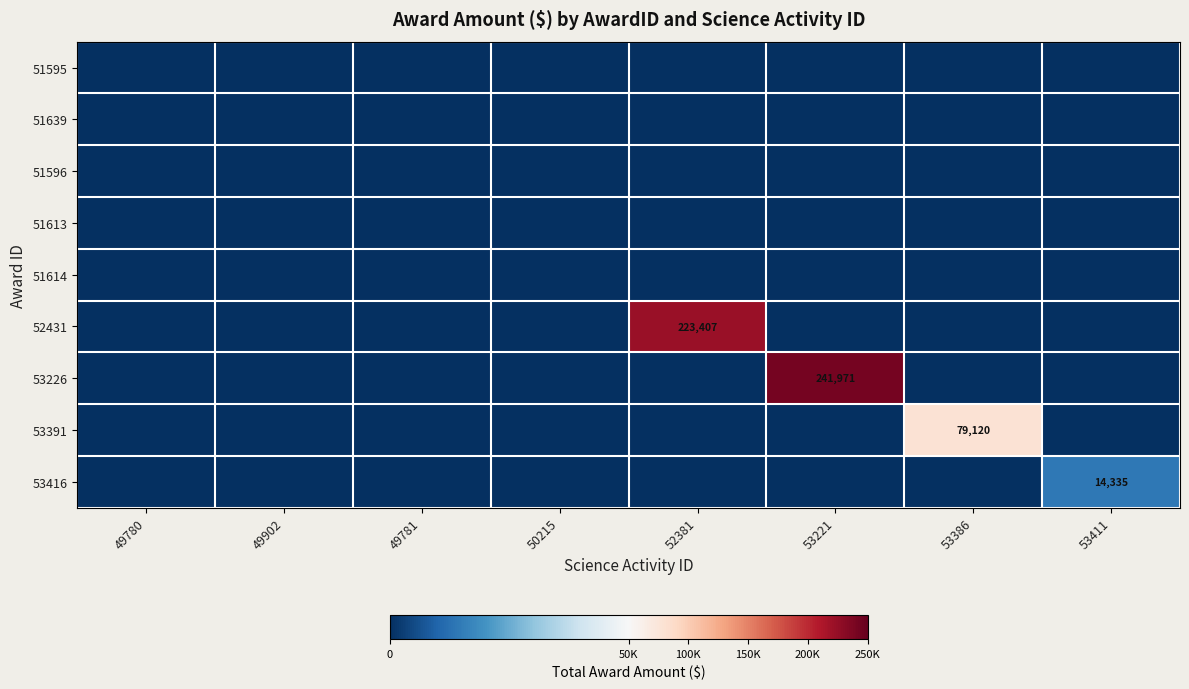

Where is 51639 nearest to the value 0?

49780